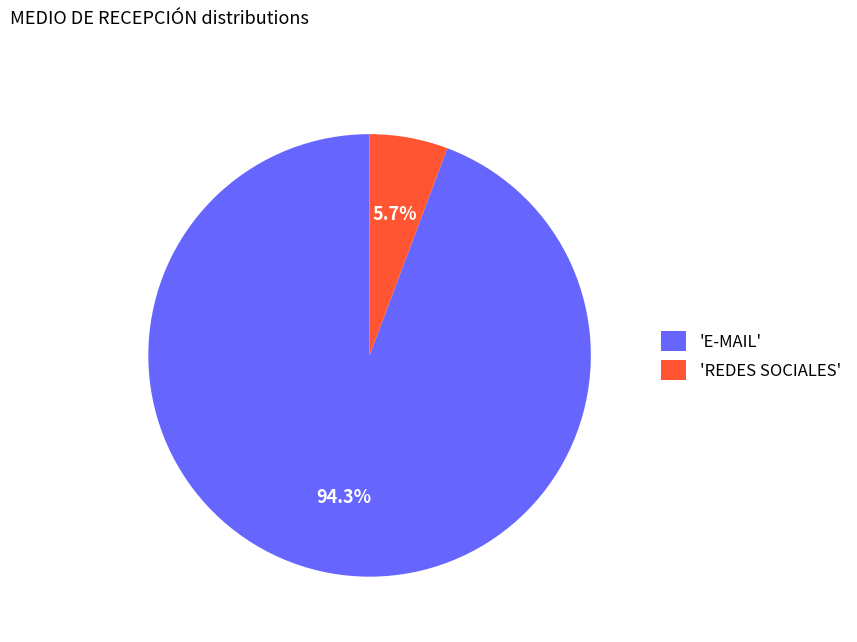

What is the majority slice?

'E-MAIL'